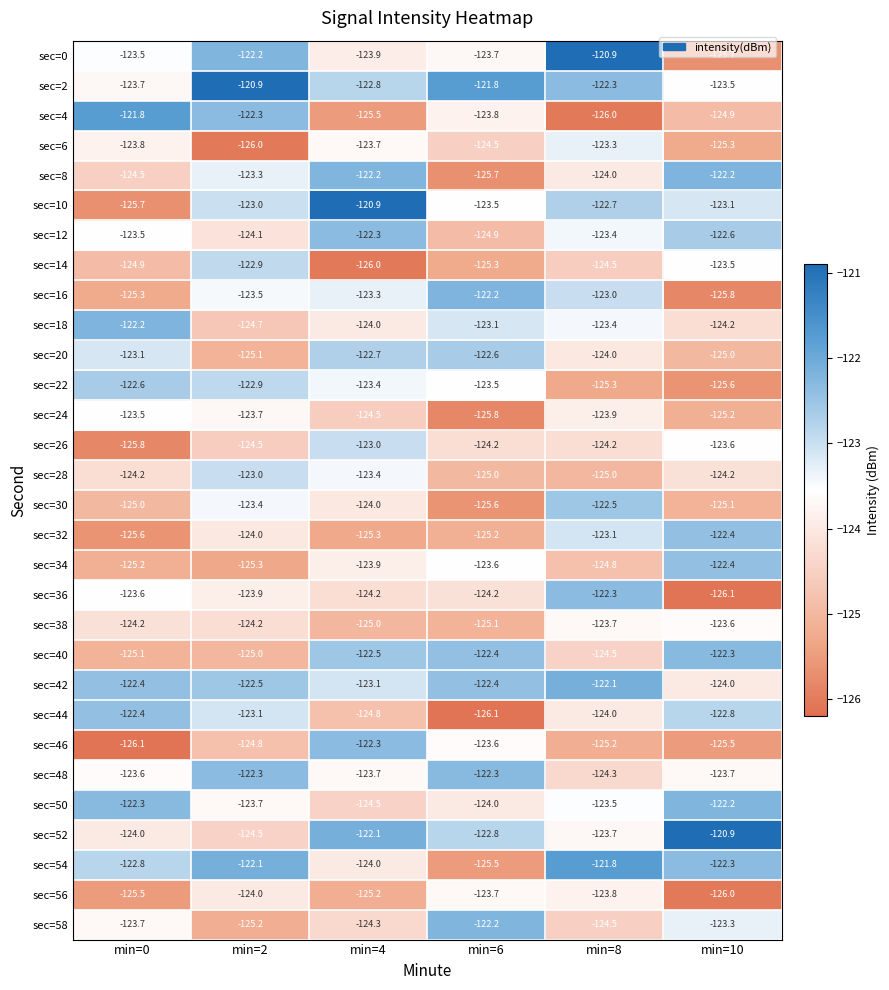

At which category is the sum across all series the highest?

min=8